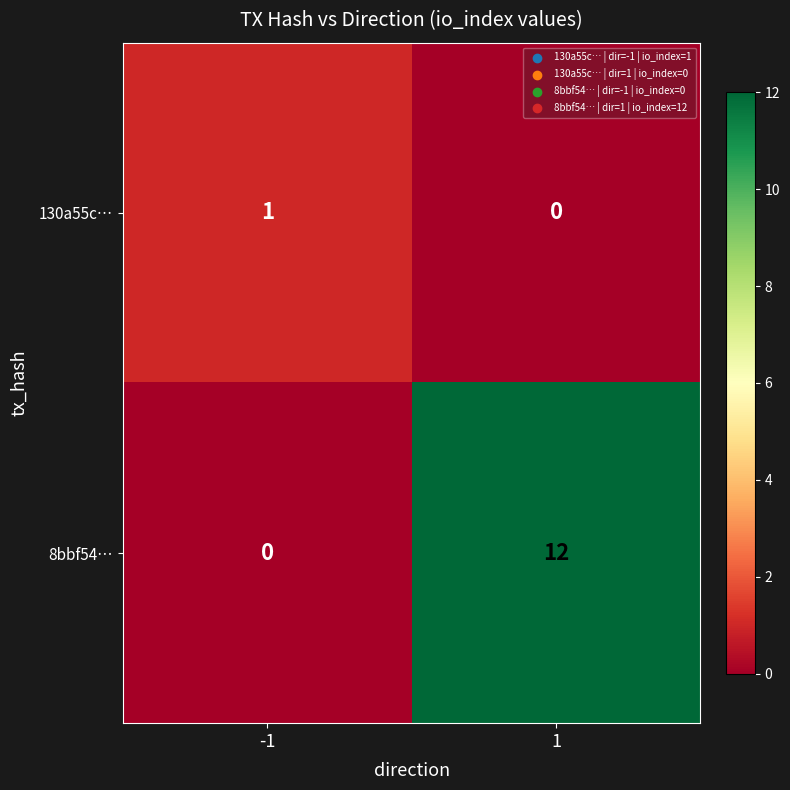

Which series has the largest total across all categories?

8bbf54…